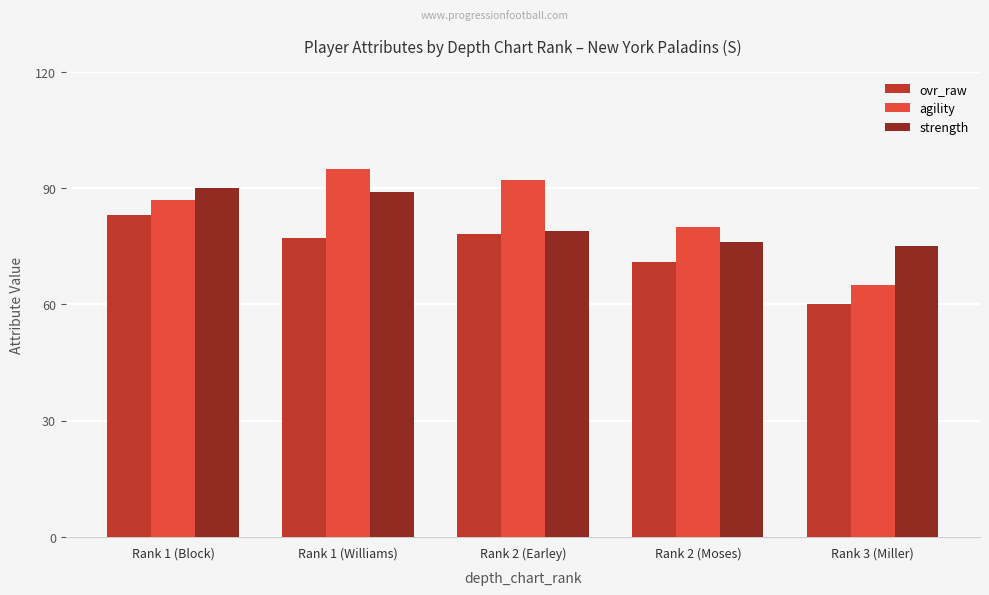

Which series changed the most between Rank 1 (Williams) and Rank 2 (Moses)?

agility